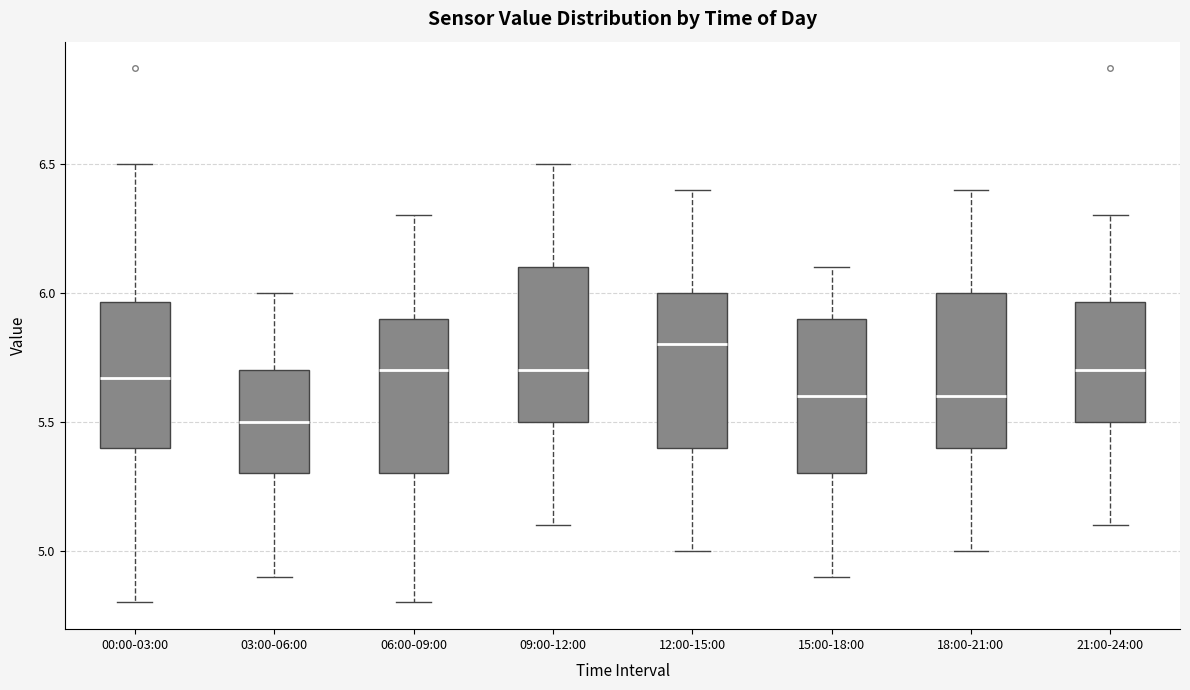

Which box's median line is the lowest?

03:00-06:00